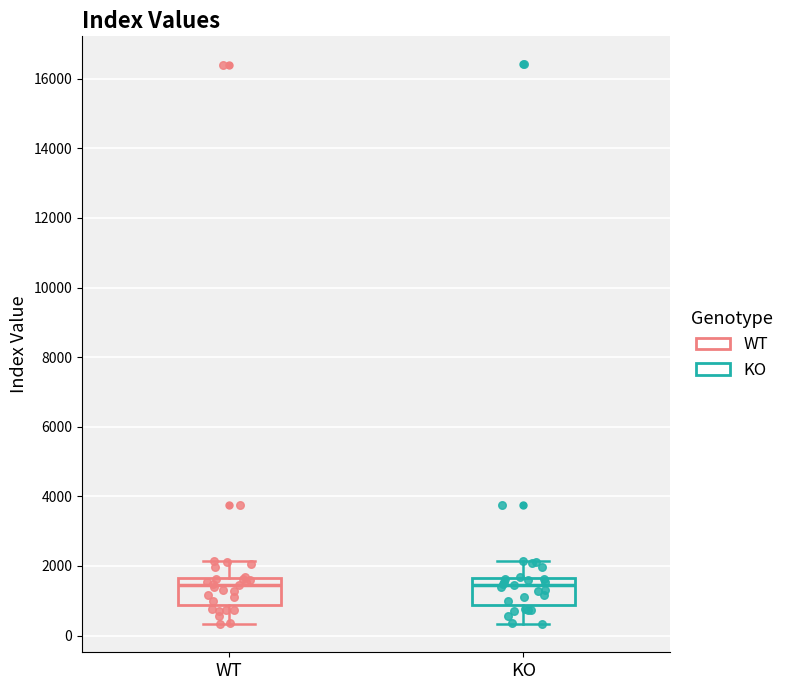

Where does the upper whisker of the box for WT end on the y-axis? The values are not printed on the chart, so give them approximately, as read against the axis.

2200